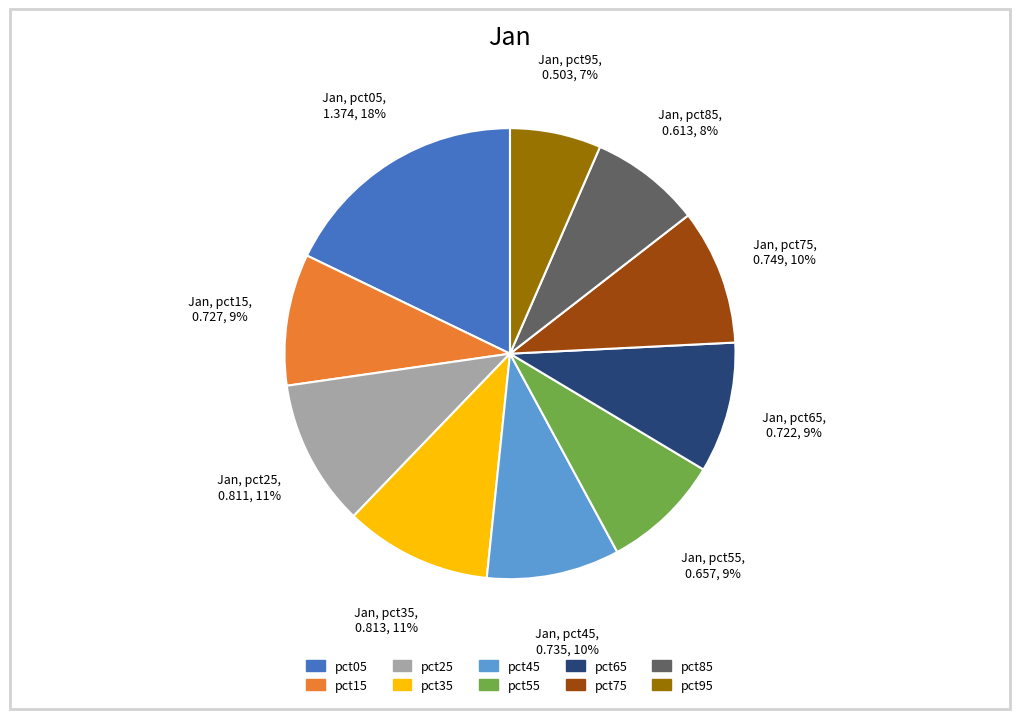

How many segments does this pie chart have?

10